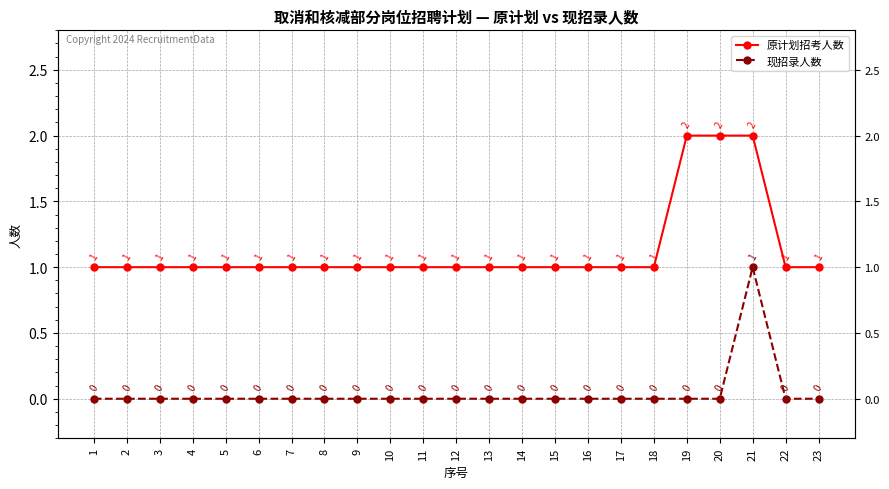

What is the greatest value displayed?

2